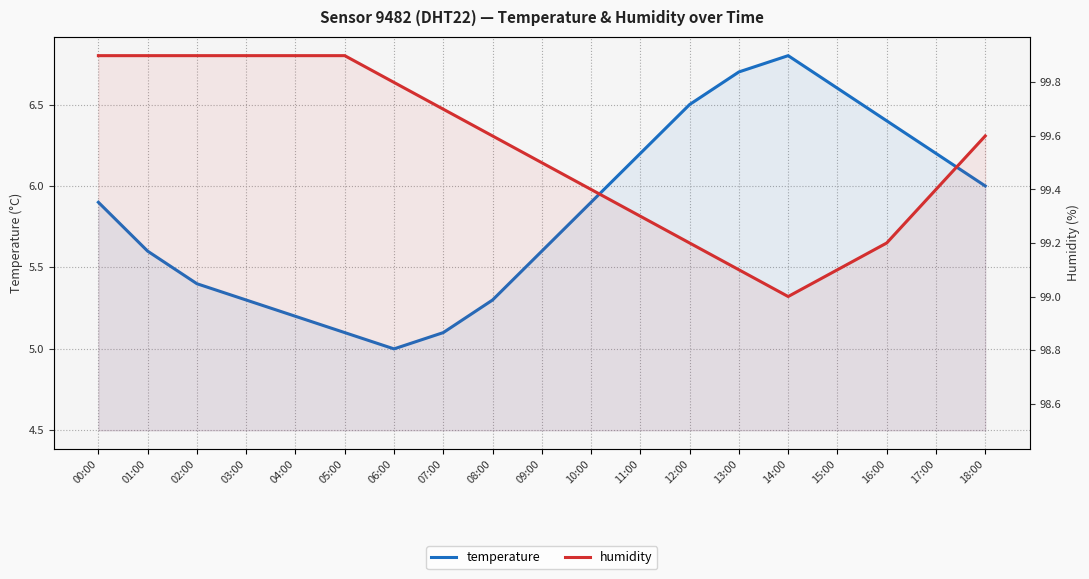

What is the difference between the maximum and second lowest values in the temperature series?

1.7